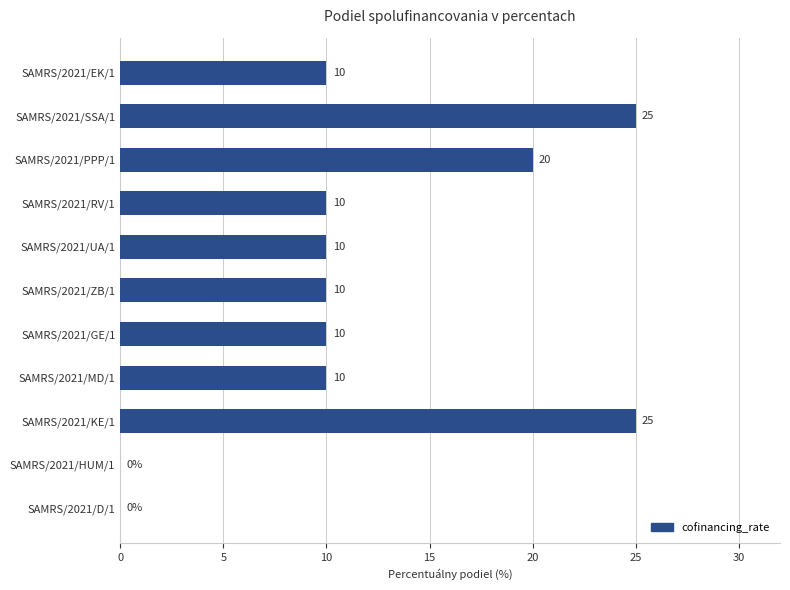

What is the change in value from SAMRS/2021/PPP/1 to SAMRS/2021/RV/1?

-10